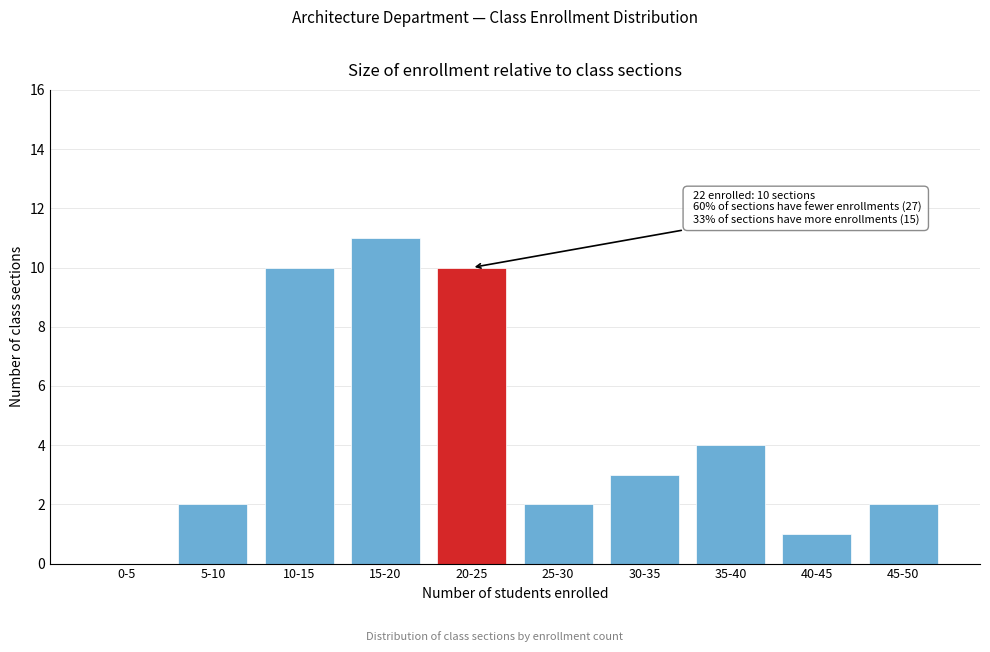

Reading left to right, what are all the values shown in this chart?

0-5=0	5-10=2	10-15=10	15-20=11	20-25=10	25-30=2	30-35=3	35-40=4	40-45=1	45-50=2